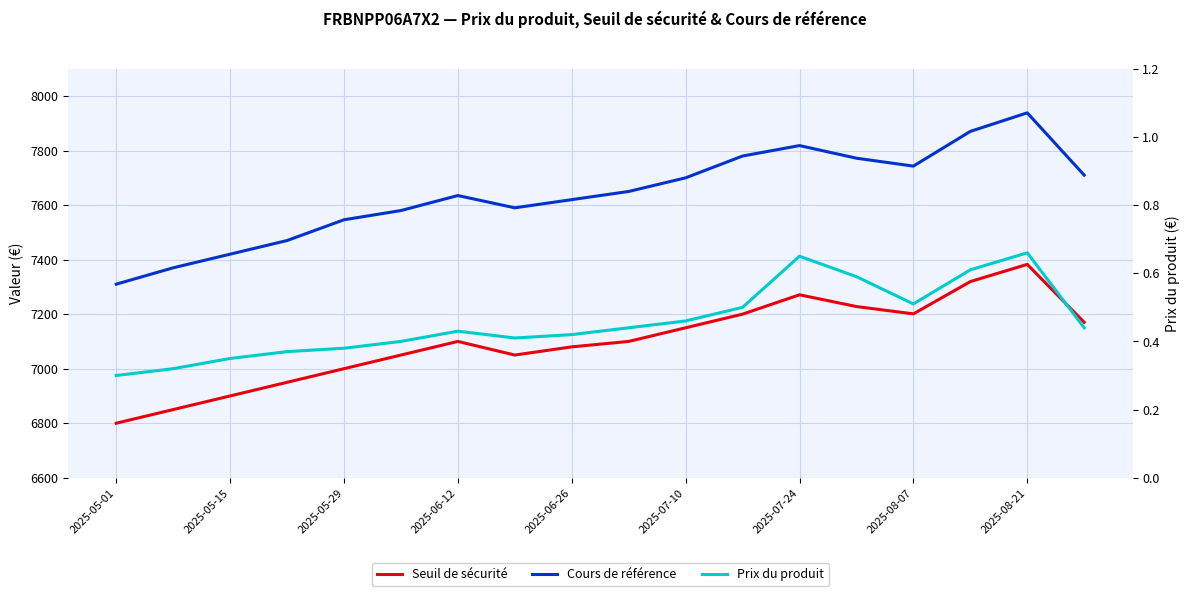

Reading left to right, extract all data points from this chart.

Seuil de sécurité: 6800.0	6850.0	6900.0	6950.0	7000.0	7050.0	7100.0	7050.0	7080.0	7100.0	7150.0	7200.0	7271.0	7227.9	7201.0	7319.4	7382.6	7170.1
Cours de référence: 7310.0	7370.0	7420.0	7470.0	7546.2	7580.0	7635.0	7590.0	7620.0	7650.0	7700.0	7780.0	7818.3	7772.0	7743.0	7870.3	7938.3	7709.8
Prix du produit: 0.3	0.3	0.3	0.4	0.4	0.4	0.4	0.4	0.4	0.4	0.5	0.5	0.7	0.6	0.5	0.6	0.7	0.4